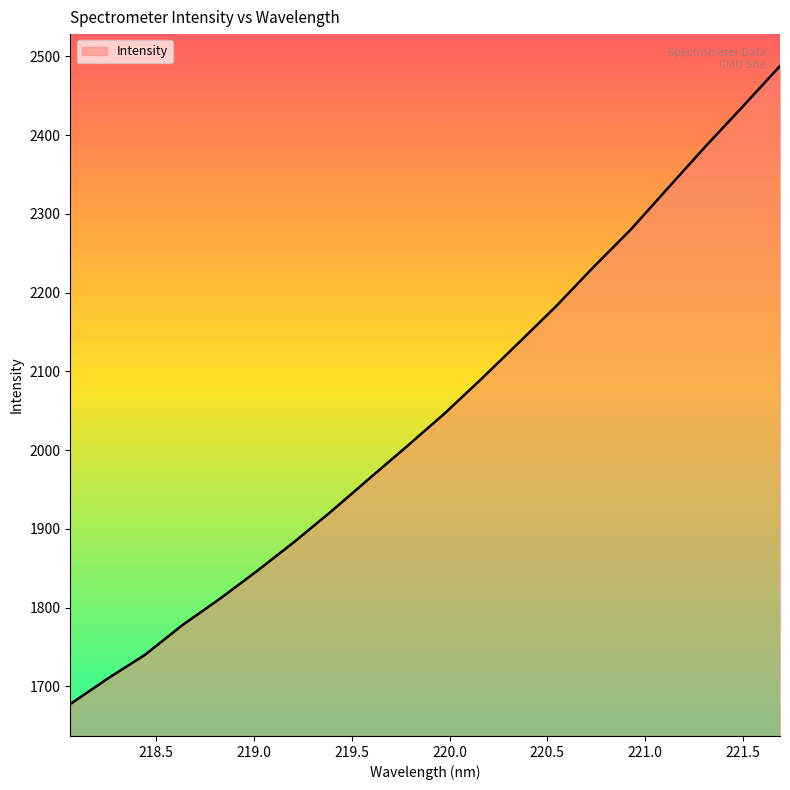

Does the chart have visible grid lines?

No